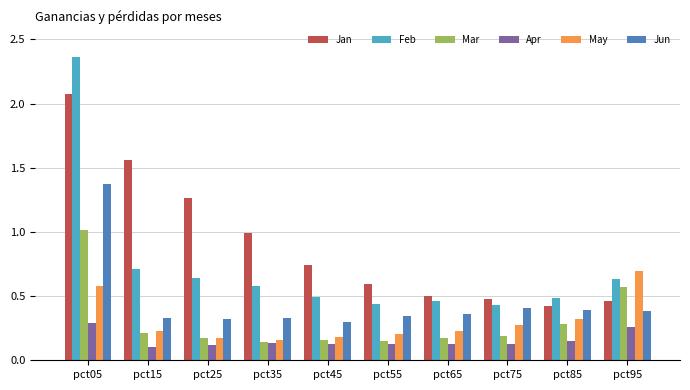

Which category has the lowest value in the Jun series?

pct45